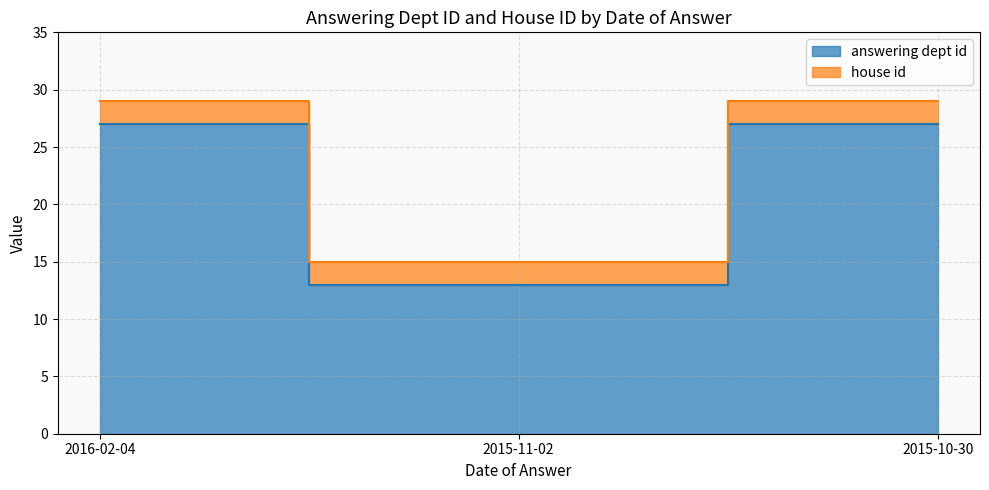

Does the chart display data point markers on the line(s)?

No